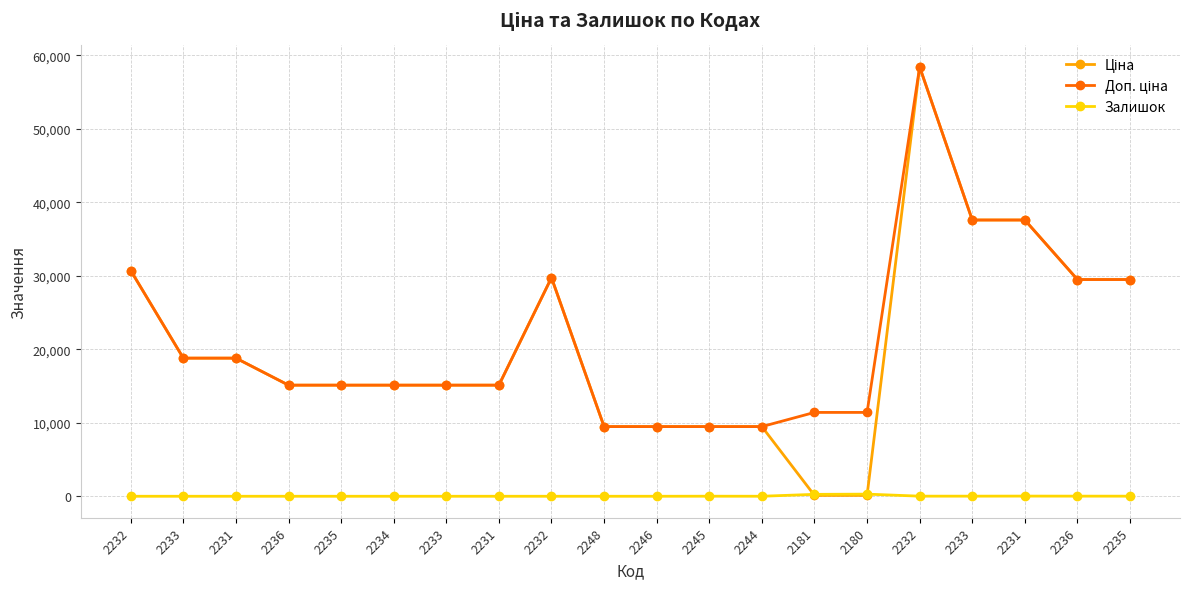

What is the lowest value of the Ціна series?

114.1